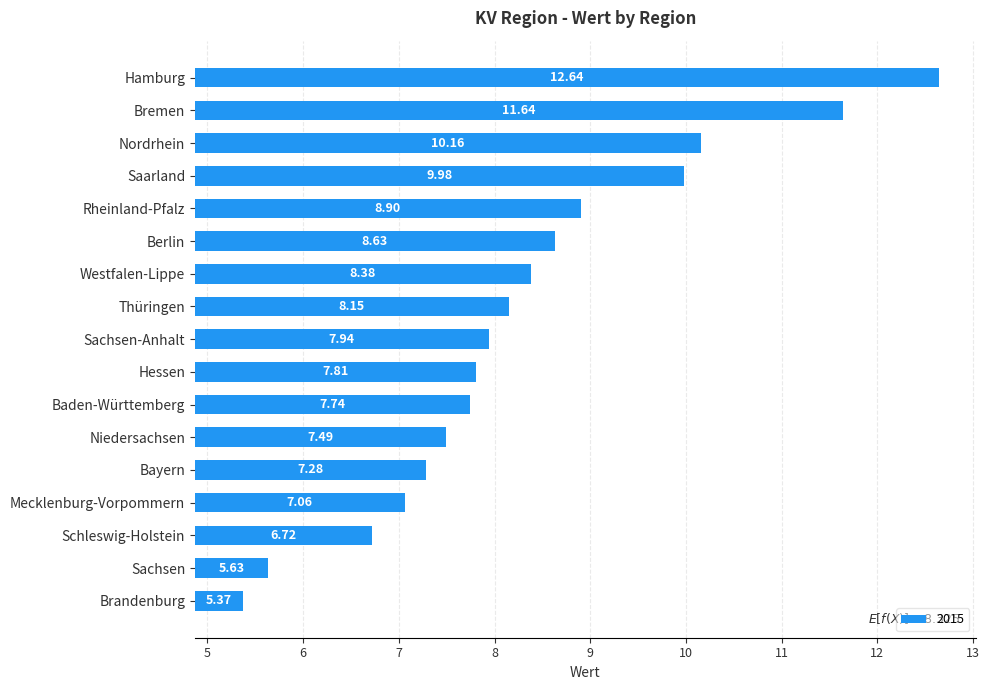

The value of 2015 at Bremen is 7.0. True or false?

False